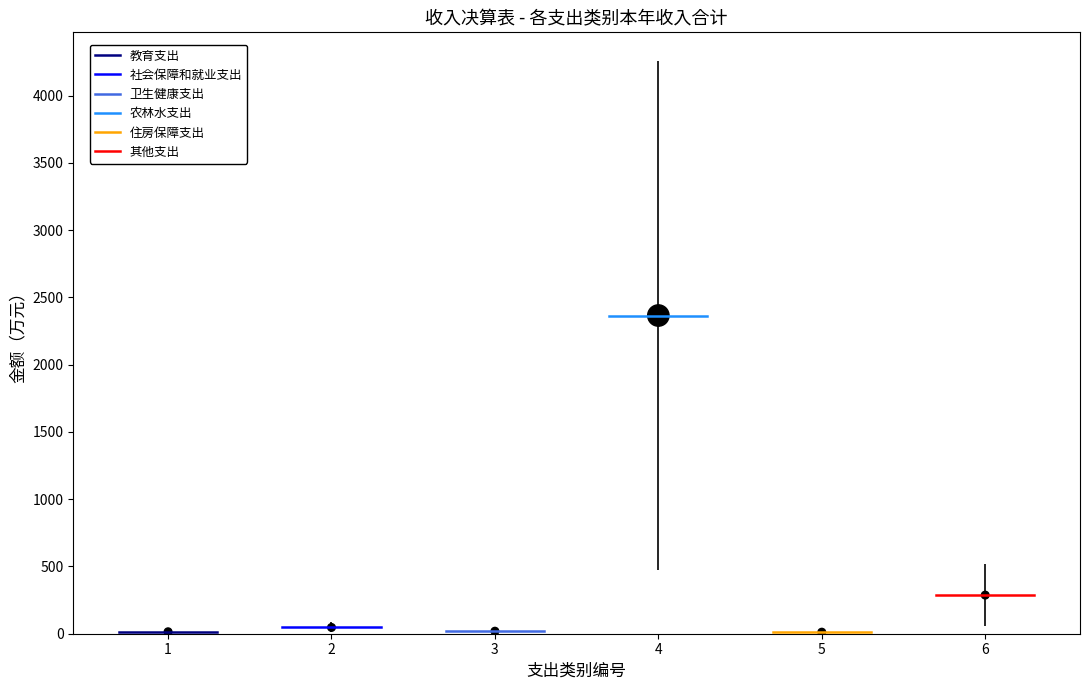

What is the average X value?

3.5